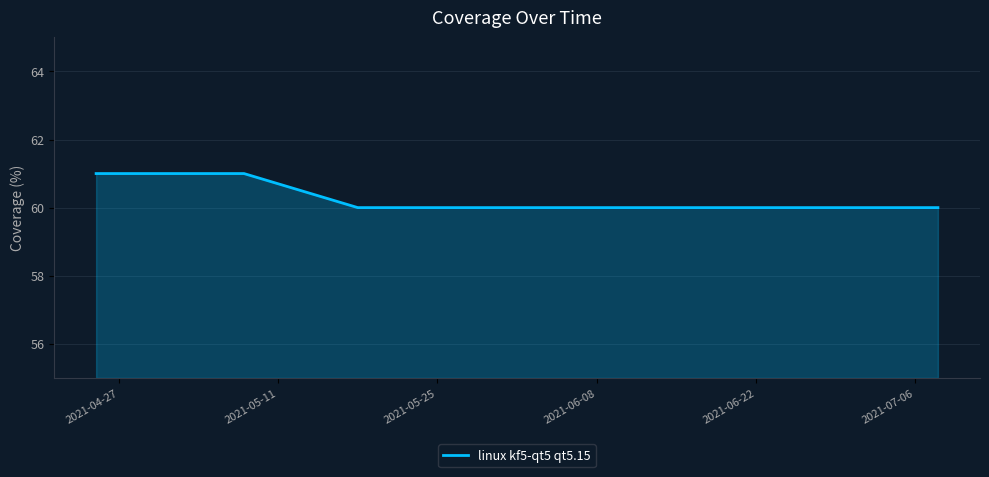

What is the sum of all values?

422